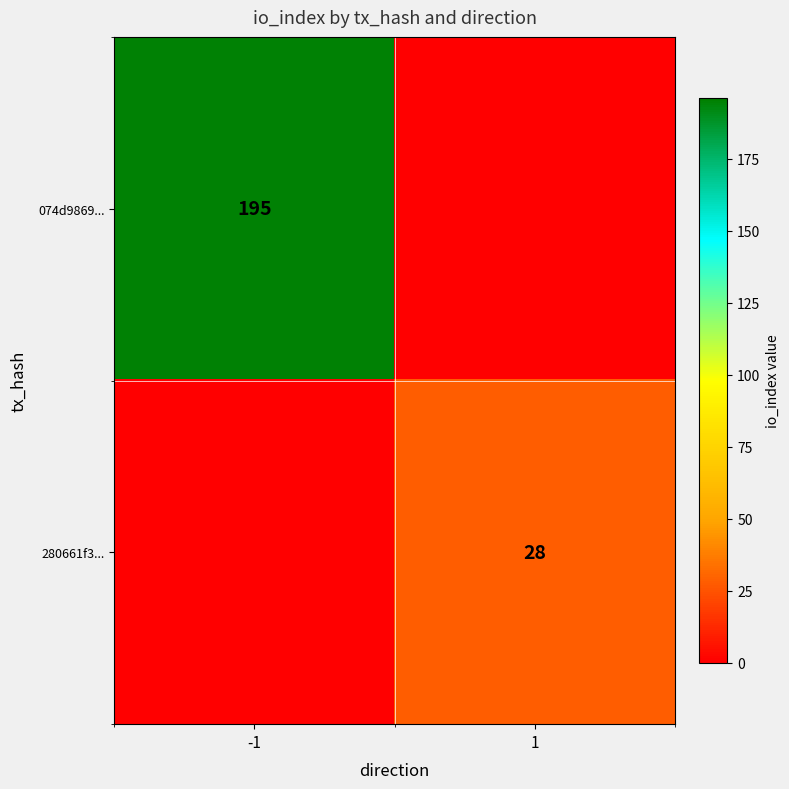

At which category is the sum across all series the highest?

-1